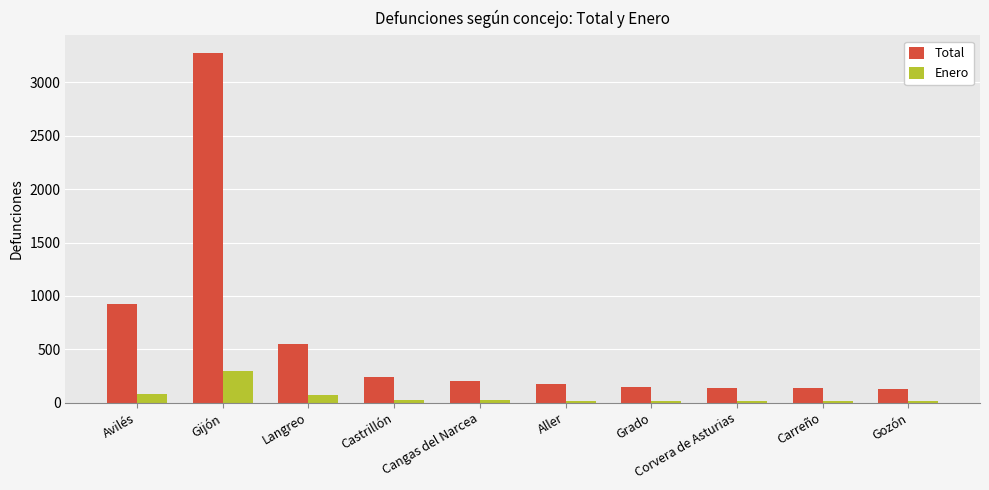

What is the value of the Enero bar at the 7th from the left?

13